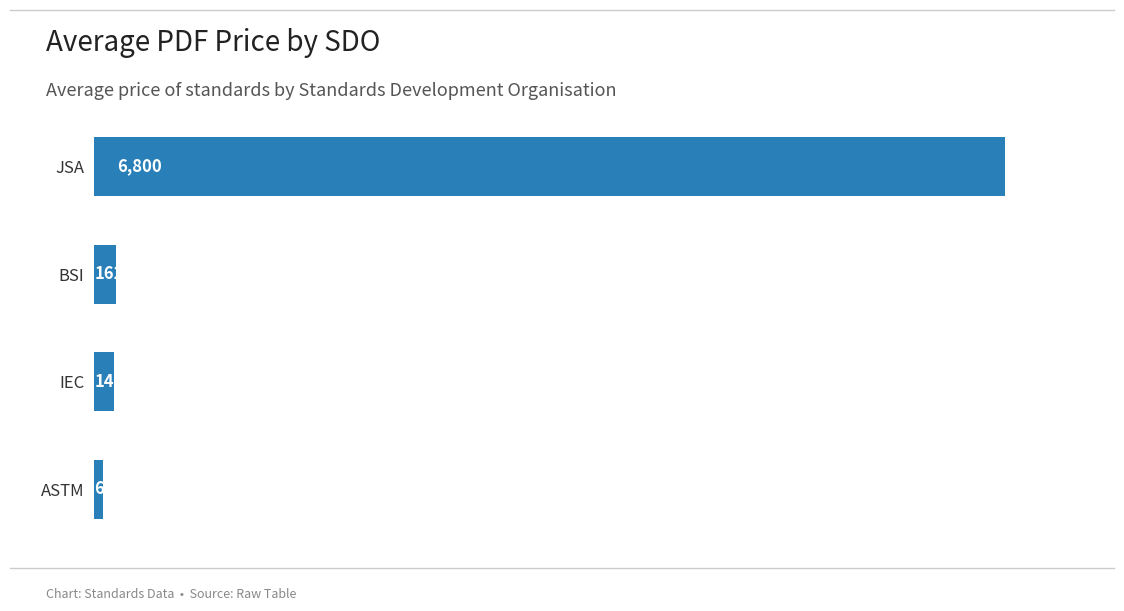

List the labels in order of value, smallest first.

ASTM, IEC, BSI, JSA